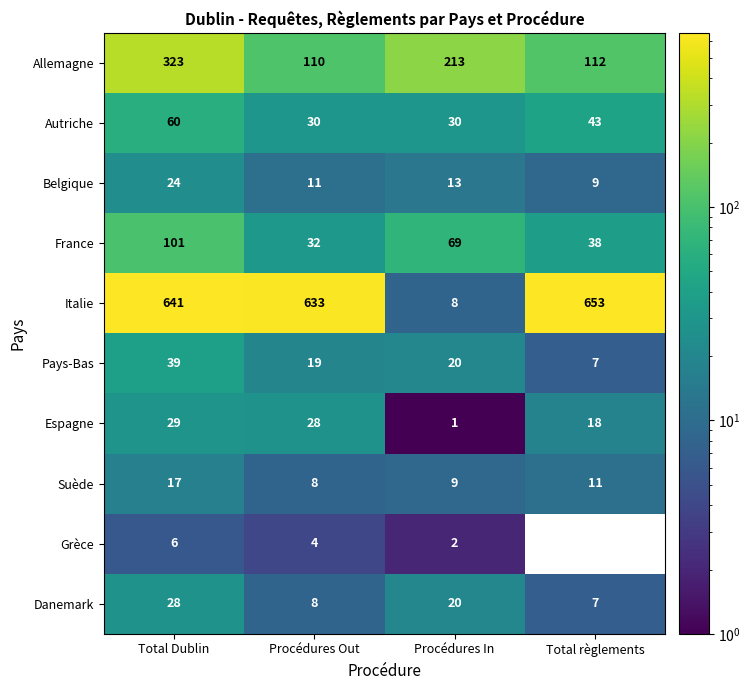

Is it true that Espagne equals 29 at Total Dublin?

True